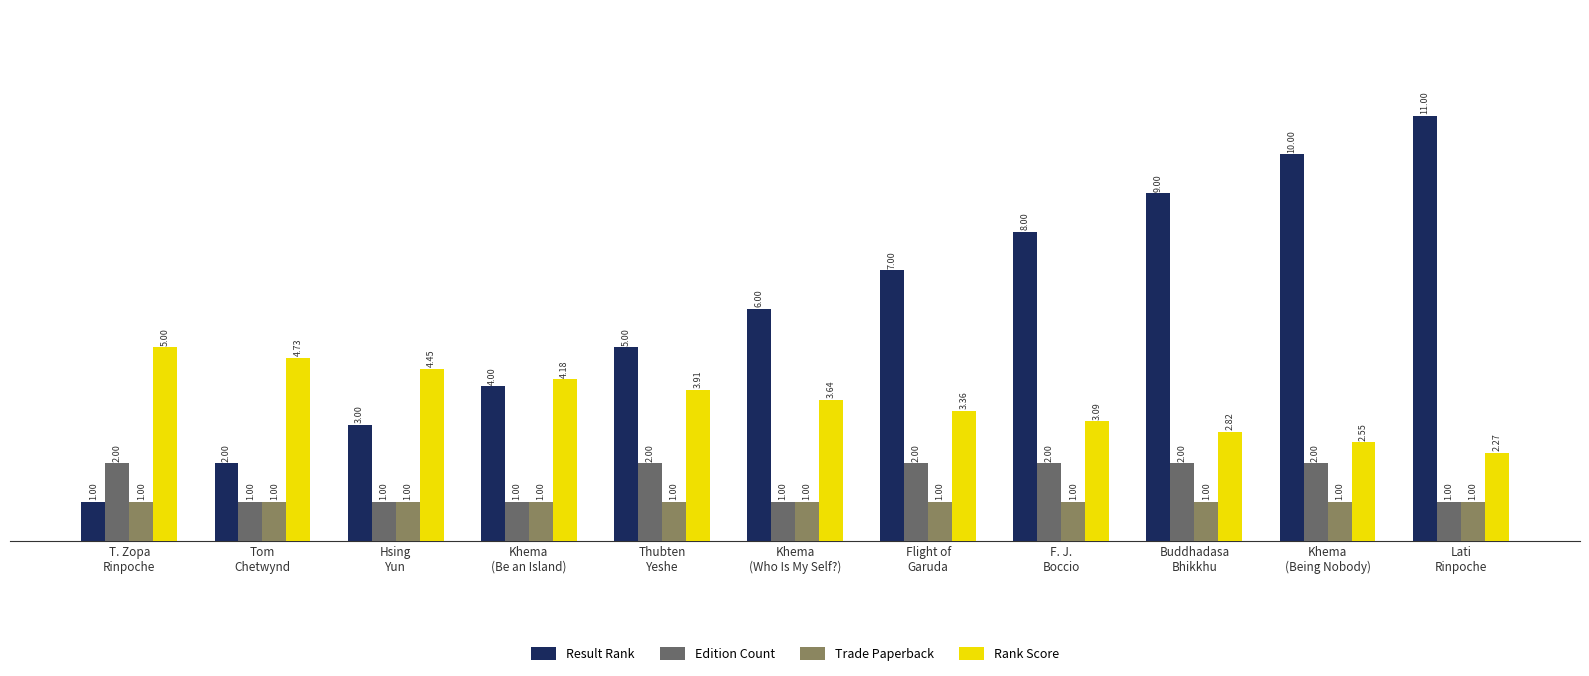

Which series has the largest total across all categories?

Result Rank